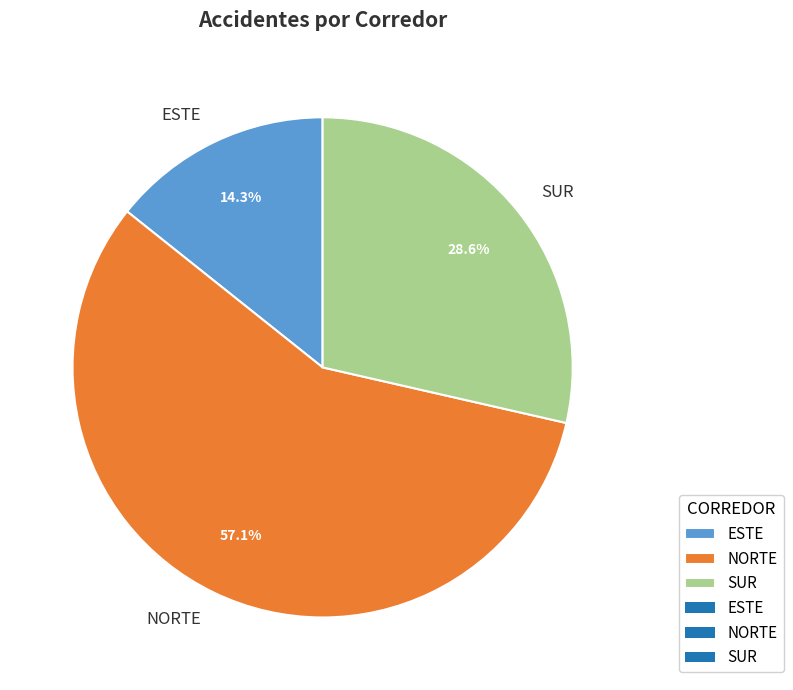

Does SUR account for over 50% of the chart?

No